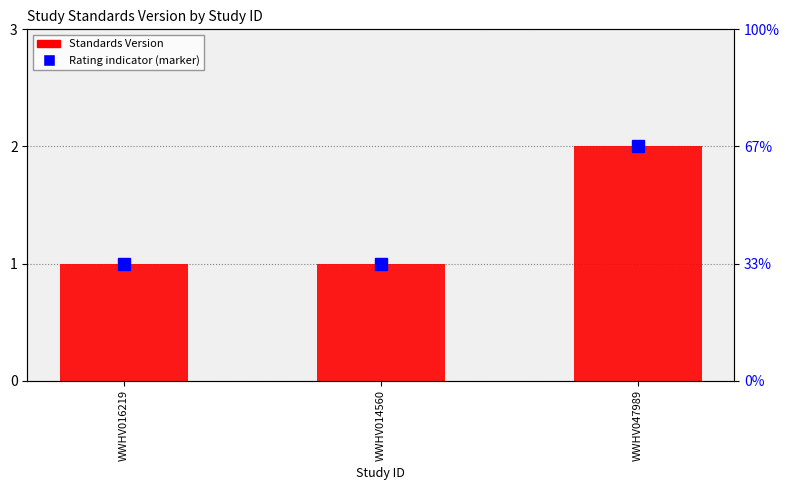

Read the value at WWHV016219.

1